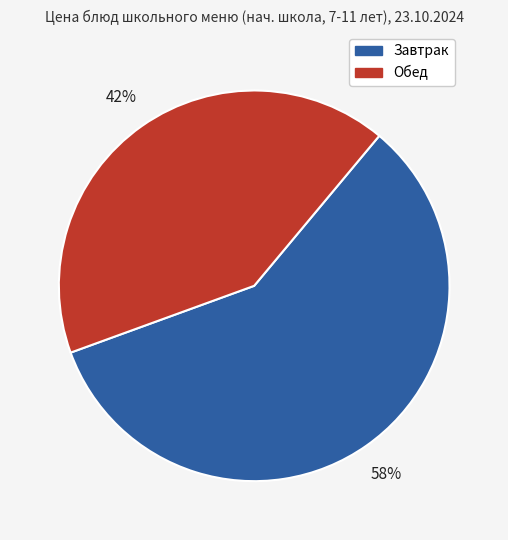

To the nearest percent, what is the average slice percentage?

50%